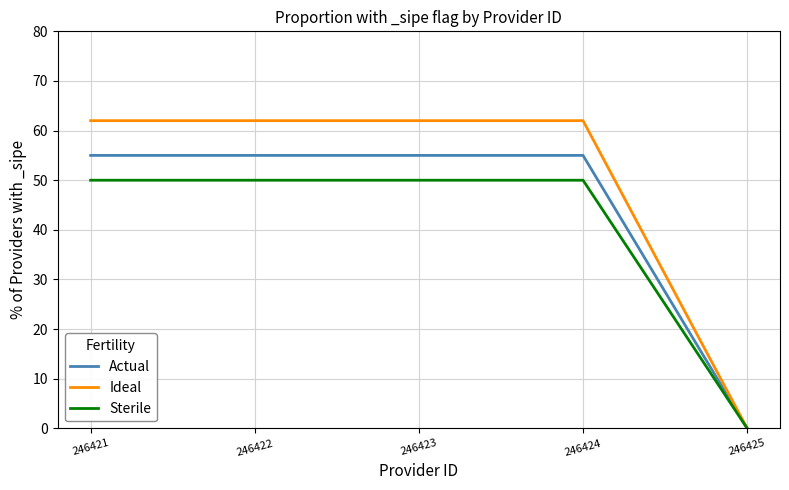

The value of Ideal at 246423 is 87. True or false?

False